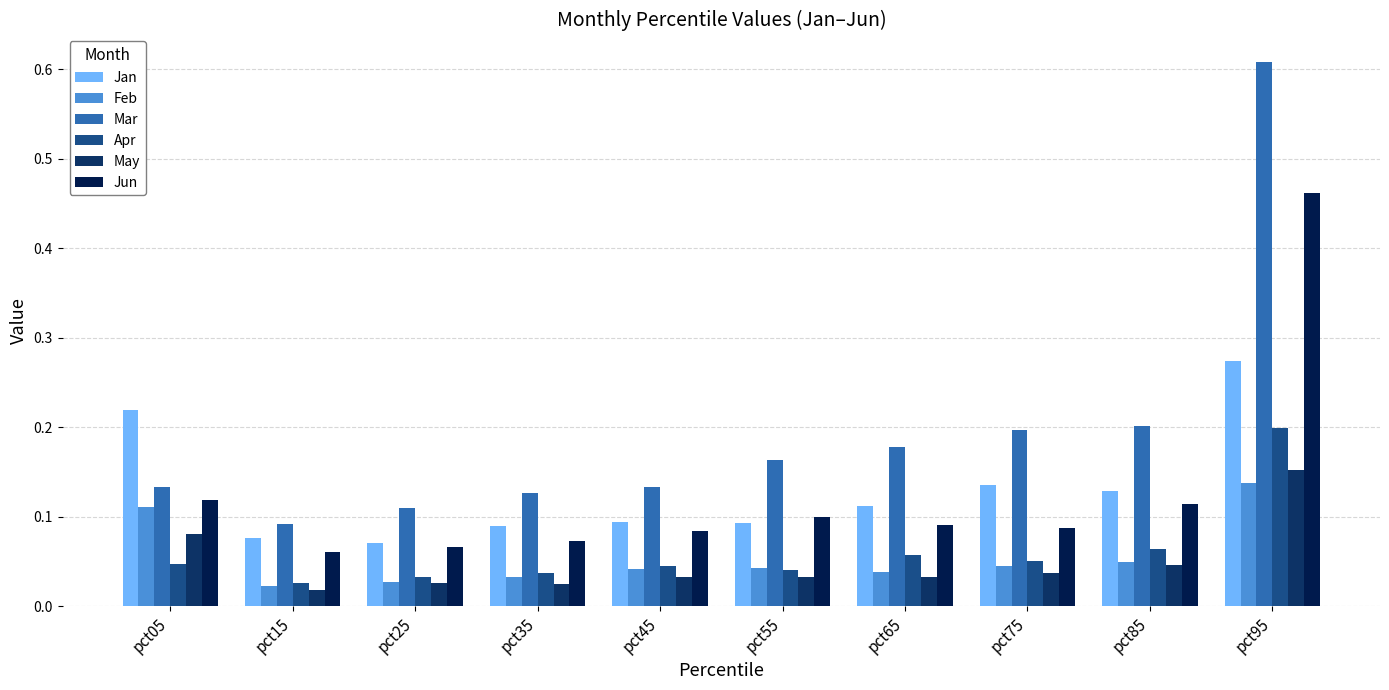

How many groups of bars are there?

10